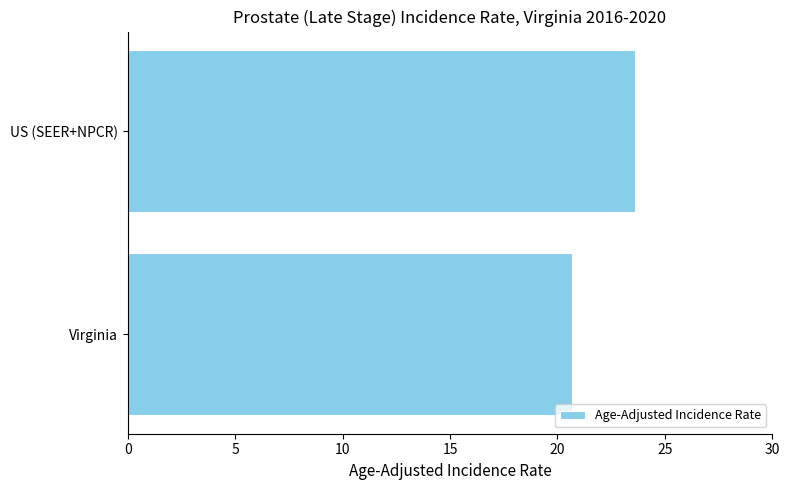

Reading top to bottom, extract all data points from this chart.

US (SEER+NPCR)=23.6	Virginia=20.7